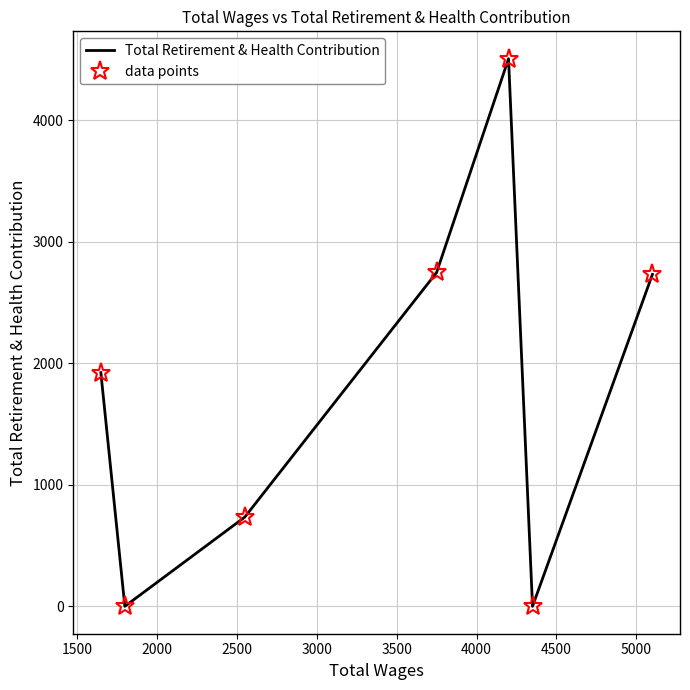

In Total Retirement & Health Contribution, how many points are lower than both neighbors (excluding endpoints)?

2